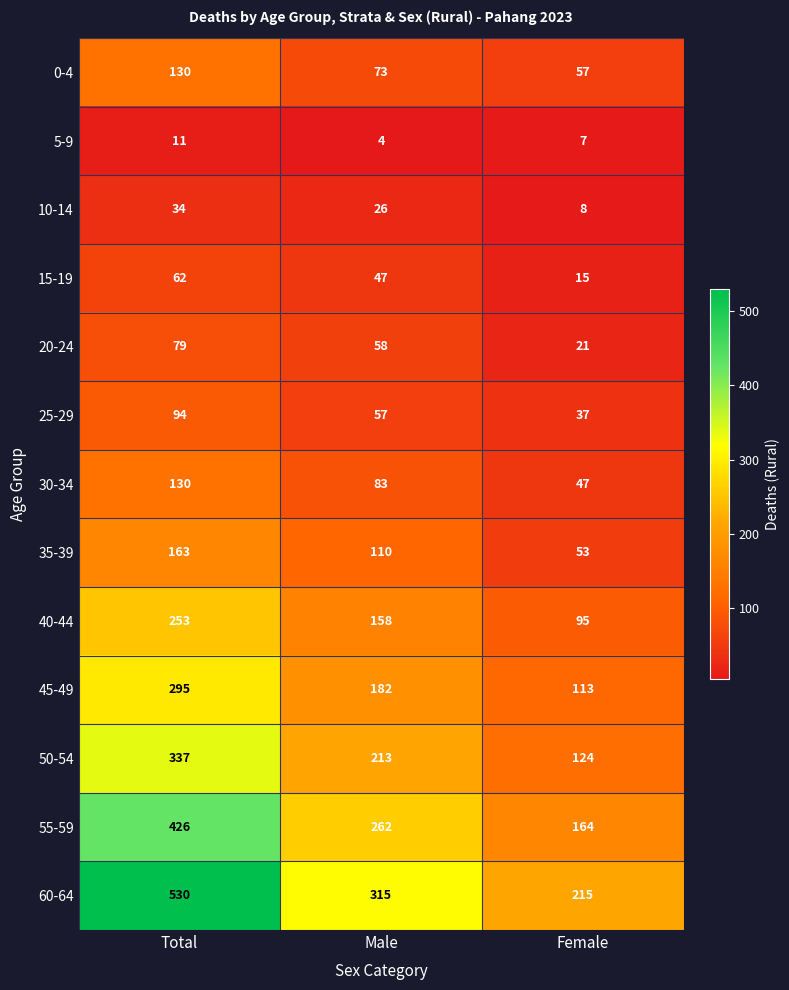

At which label is 20-24 closest to 50?

Male